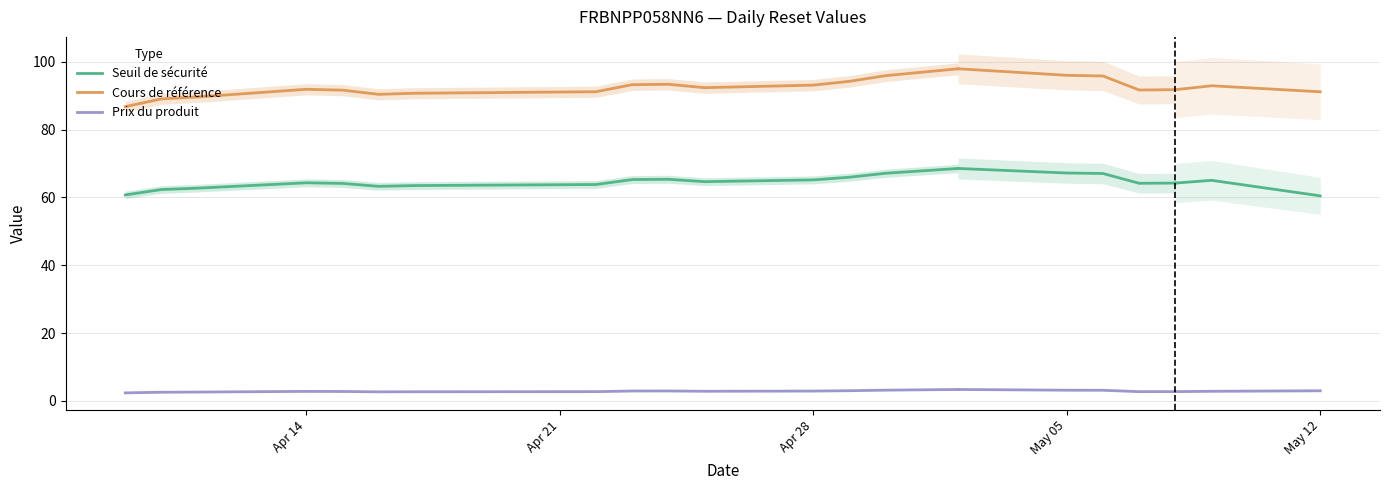

True or false: Prix du produit and Seuil de sécurité cross at least once.

False